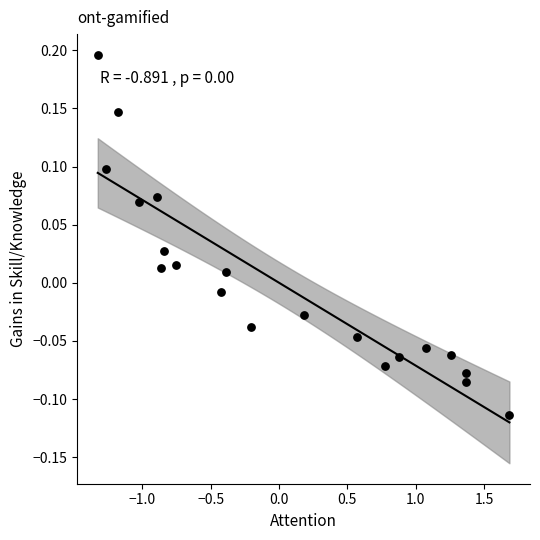

What is the range of X values (max minus min)?

3.0